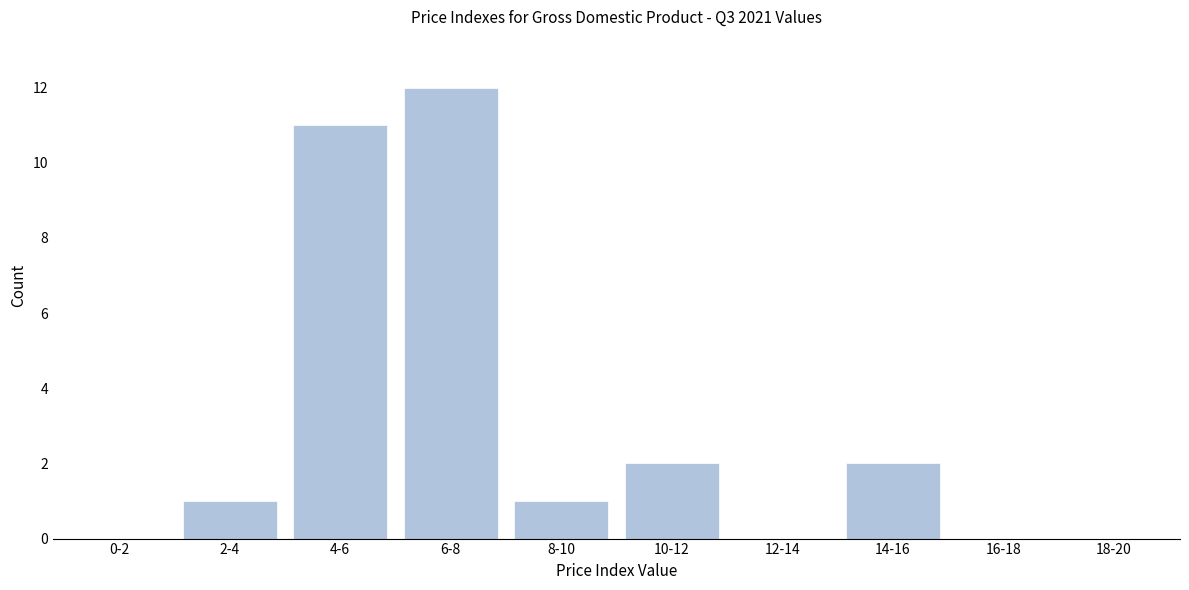

Reading right to left, extract all data points from this chart.

18-20=0	16-18=0	14-16=2	12-14=0	10-12=2	8-10=1	6-8=12	4-6=11	2-4=1	0-2=0